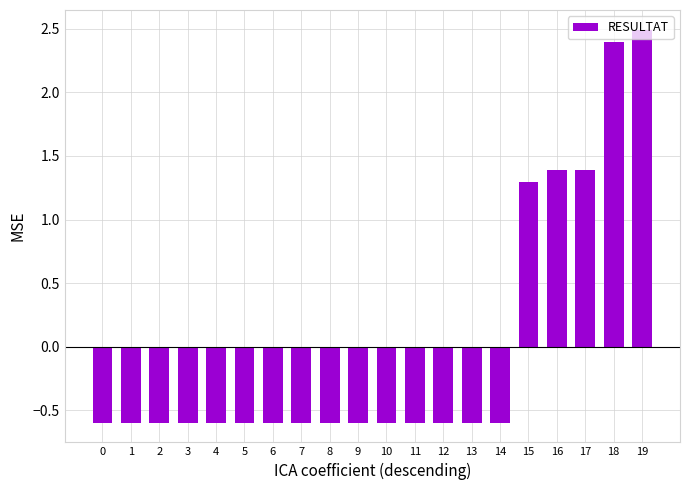

How many data points are less than 0?

15